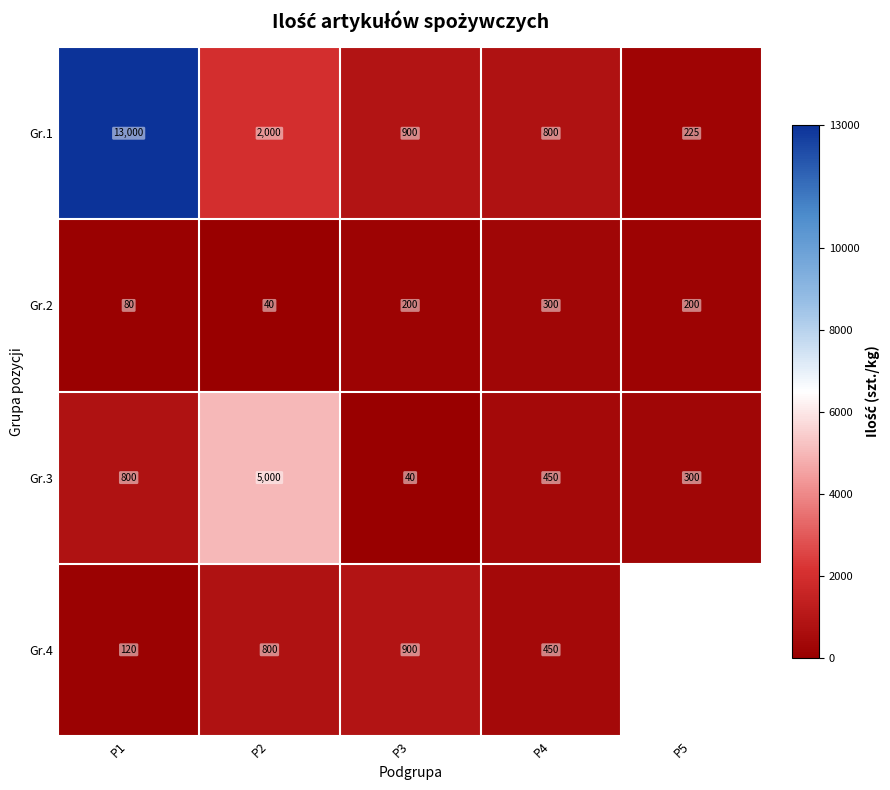

What value does the Gr.2 series have at P5, to the nearest 50?

200